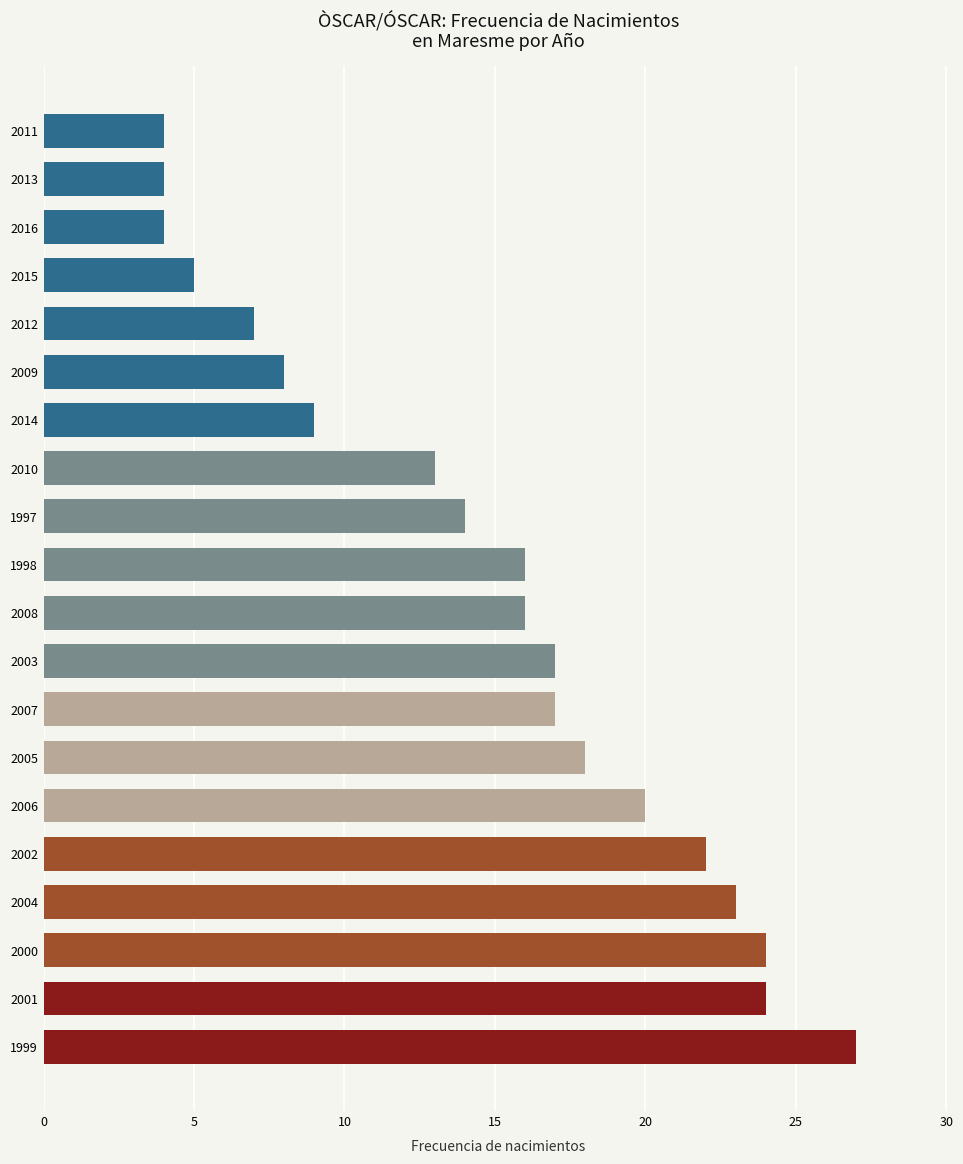

Between 2012 and 2006, which is larger?

2006